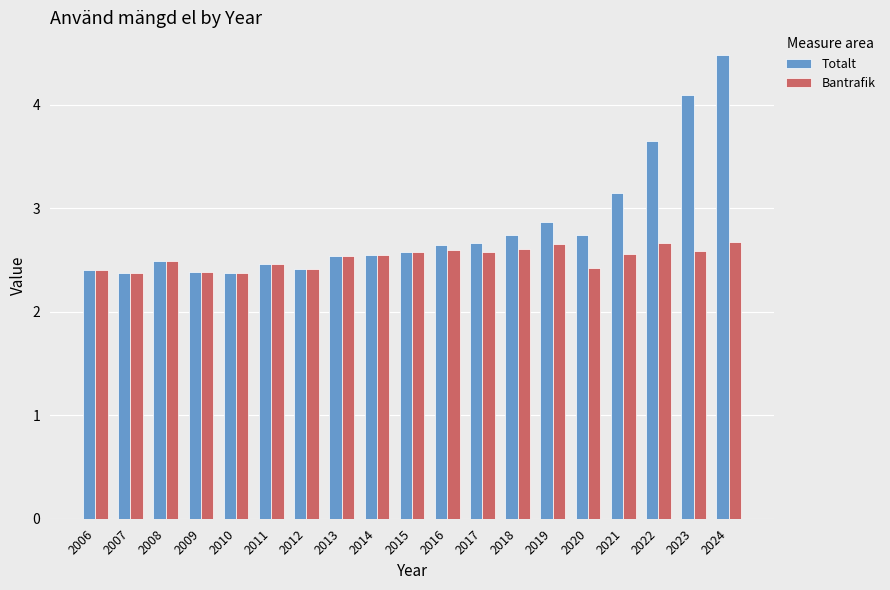

List the series in order of their peak value, lowest first.

Bantrafik, Totalt